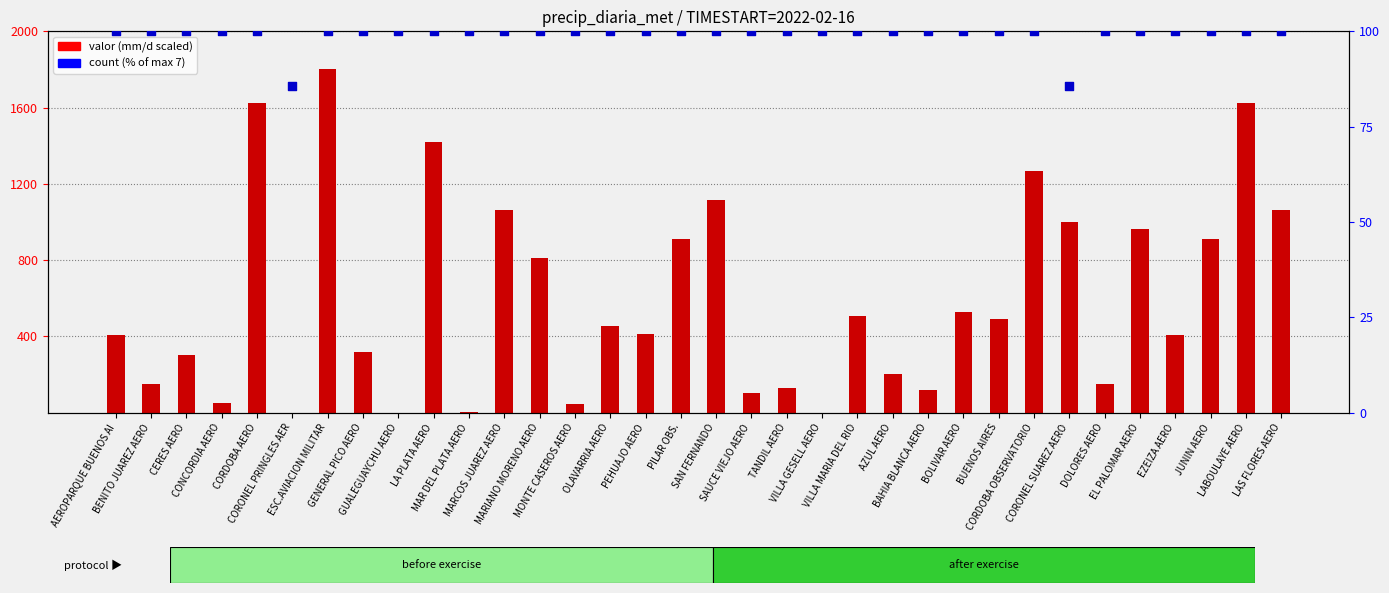

Which series contains the highest Y value?

valor (scaled)